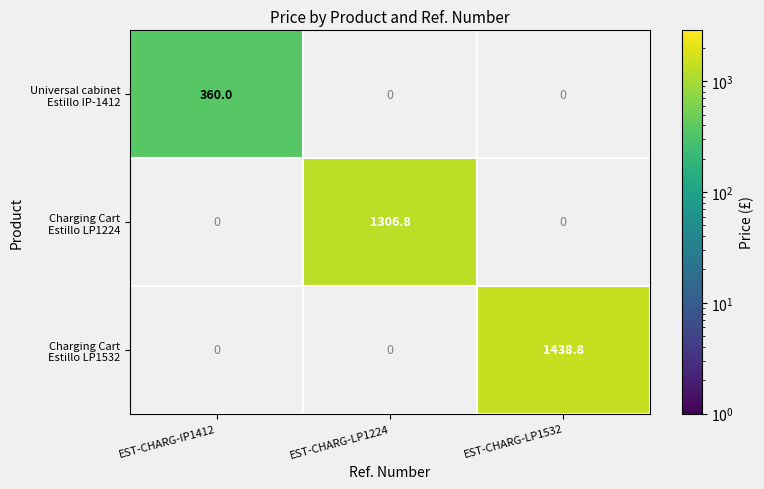

What is the maximum value shown in the chart?

1438.8